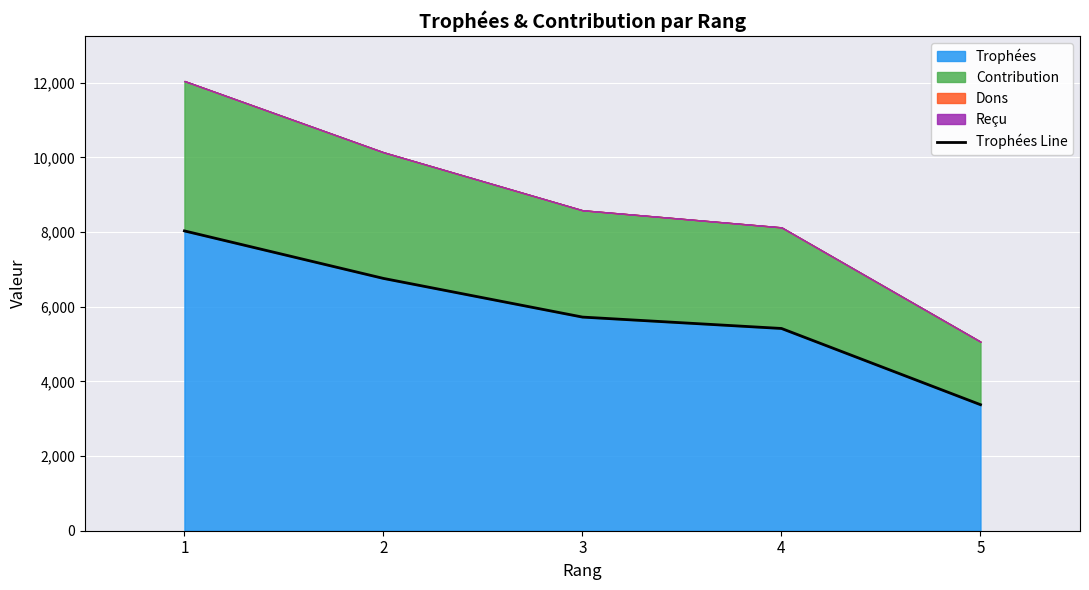

What value does the data have at 1, to the nearest 100?

8000